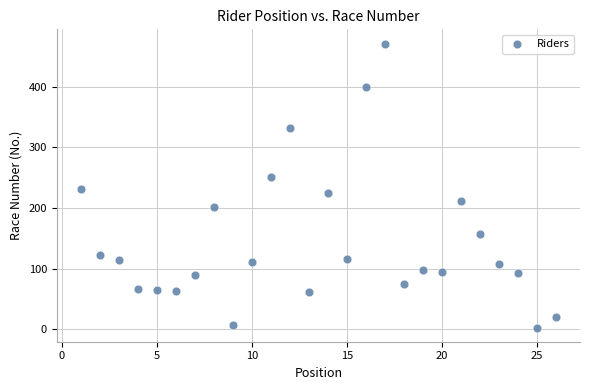

What is the range of X values (max minus min)?

25